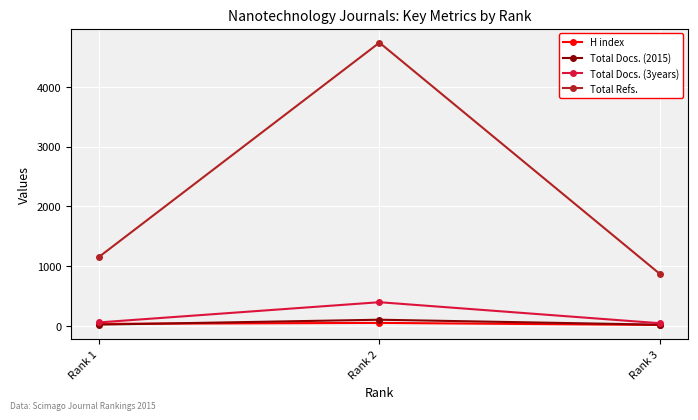

Does the chart display data point markers on the line(s)?

Yes